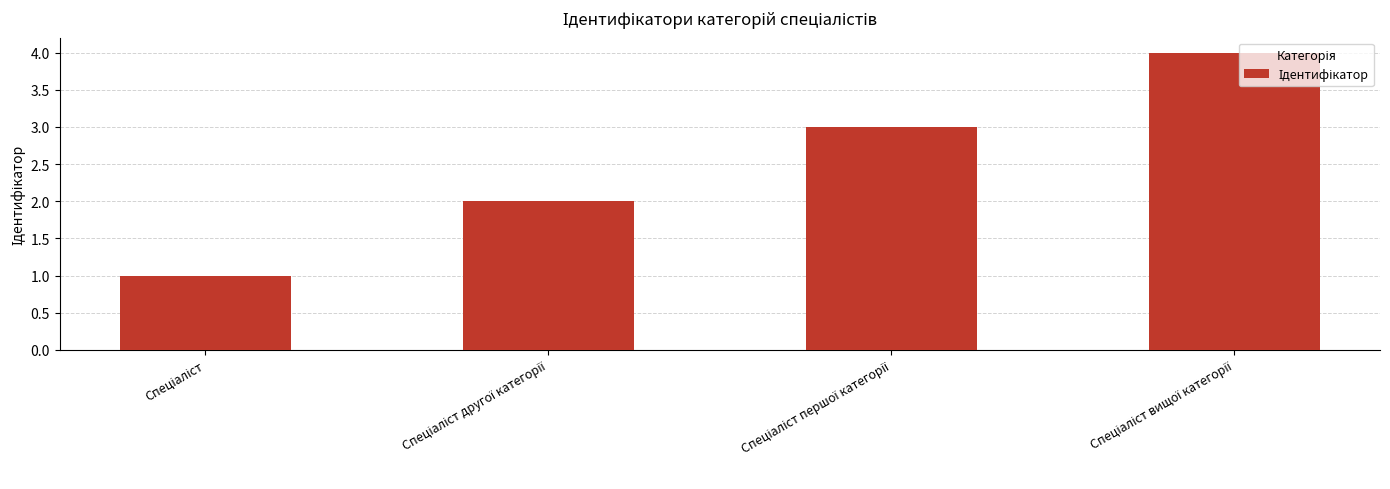

How many series are shown in this chart?

1